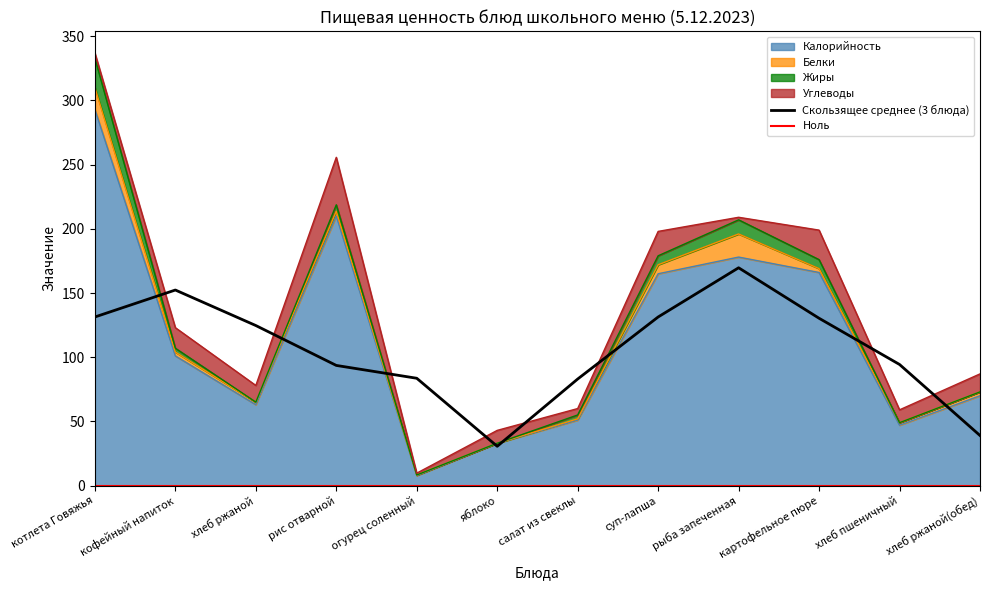

The value of Жиры at суп-лапша is 7.0. True or false?

True